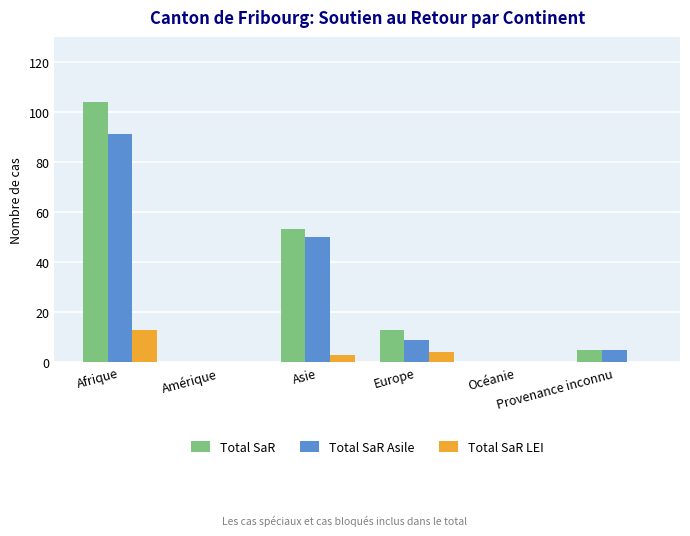

Reading left to right, what are all the values shown in this chart?

Total SaR: Afrique=104	Amérique=0	Asie=53	Europe=13	Océanie=0	Provenance inconnu=5
Total SaR Asile: Afrique=91	Amérique=0	Asie=50	Europe=9	Océanie=0	Provenance inconnu=5
Total SaR LEI: Afrique=13	Amérique=0	Asie=3	Europe=4	Océanie=0	Provenance inconnu=0